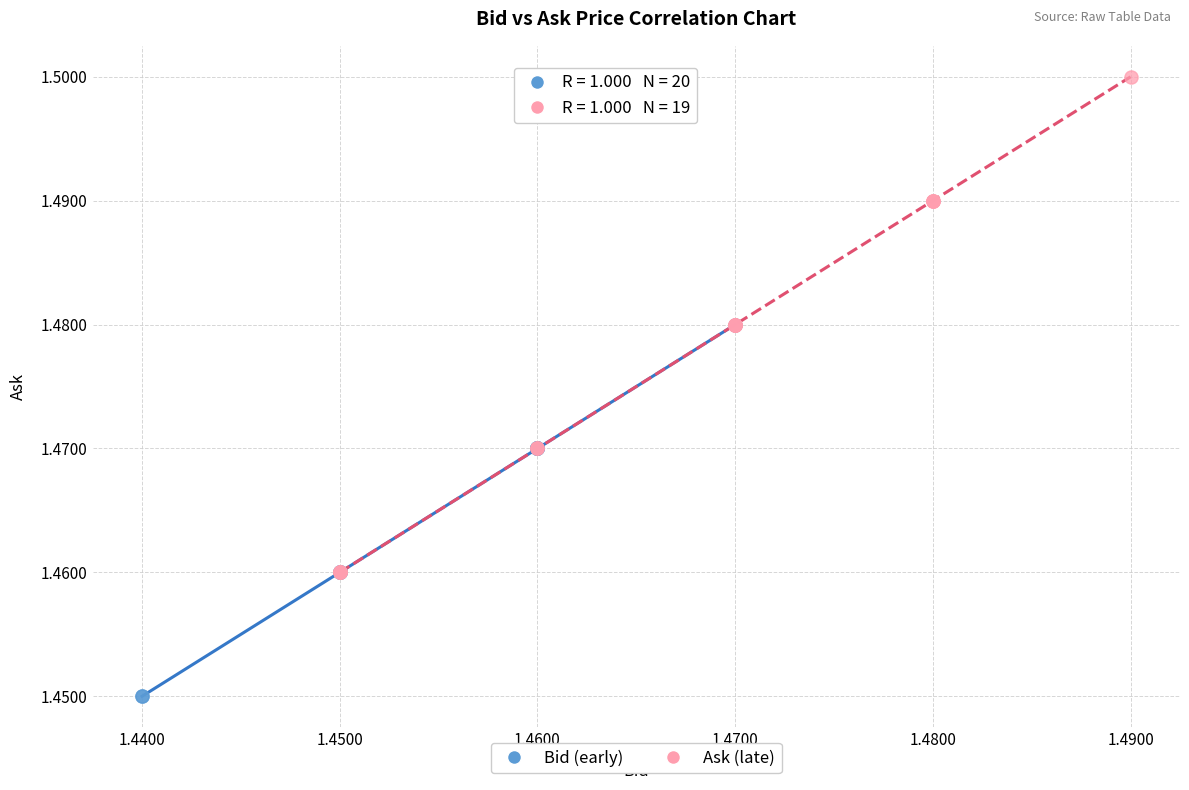

What are all the series names shown in the legend?

Bid (early), Ask (late)